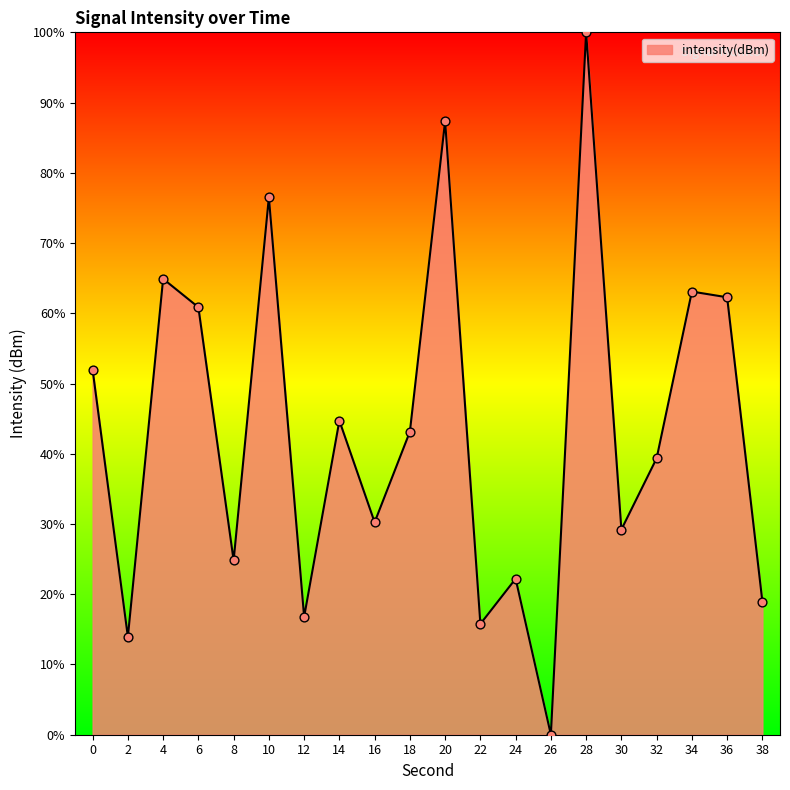

What is the change in value from 12 to 28?

+83.2